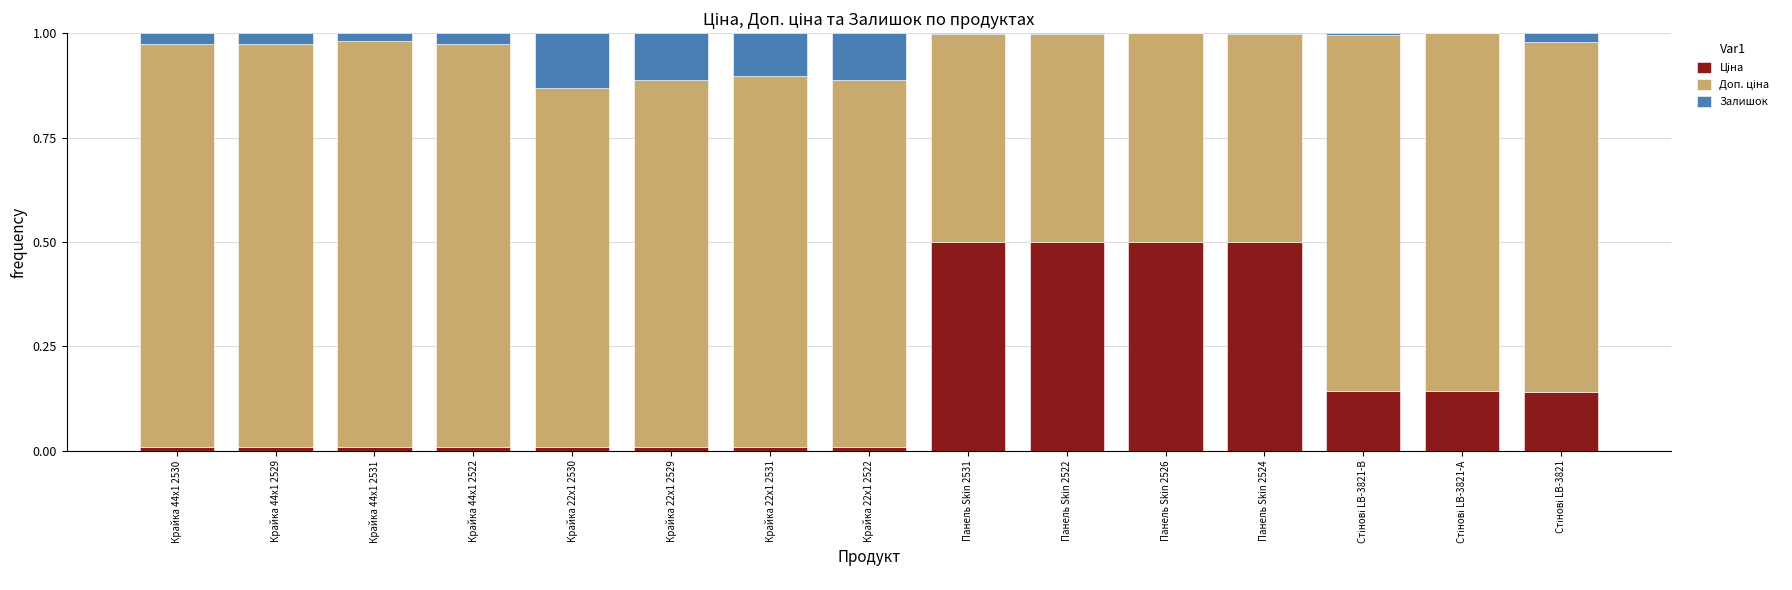

At which category is the sum across all series the highest?

Крайка 22x1 2531